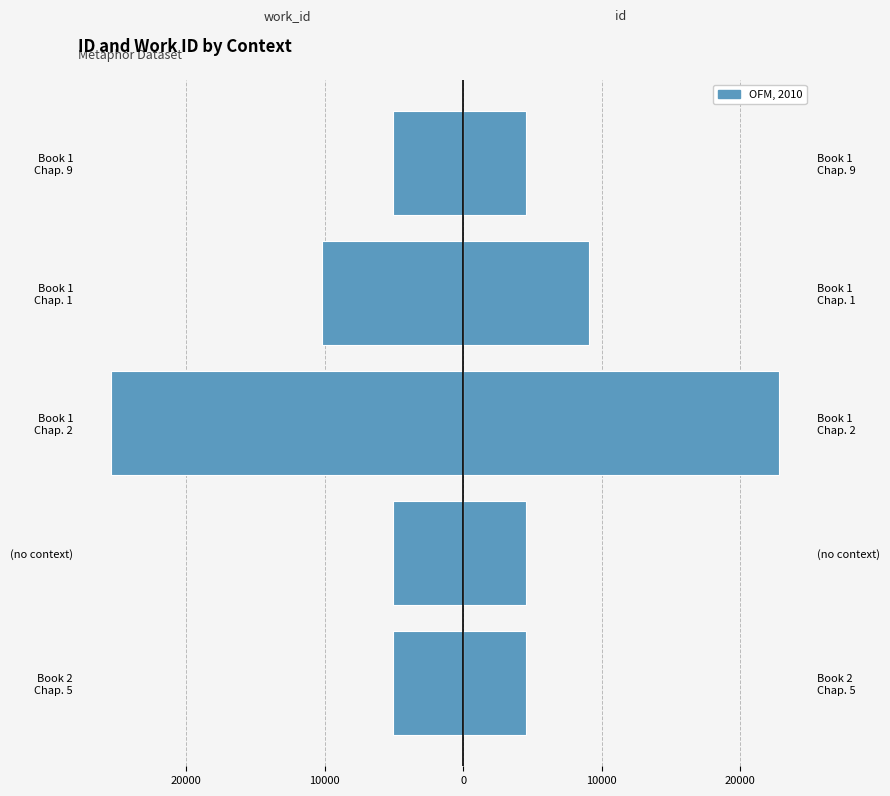

What is the difference between the highest and lowest values at 10000?

48182.0